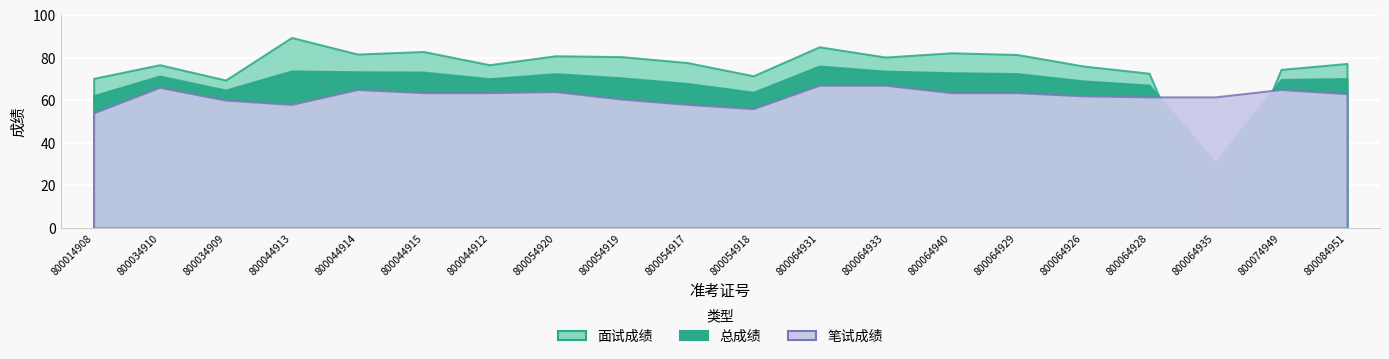

Which has a higher value, 800014908 or 800054917?

800054917